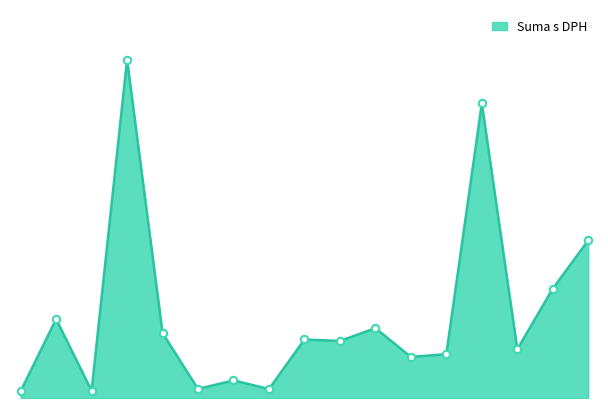

Does the chart have visible grid lines?

No